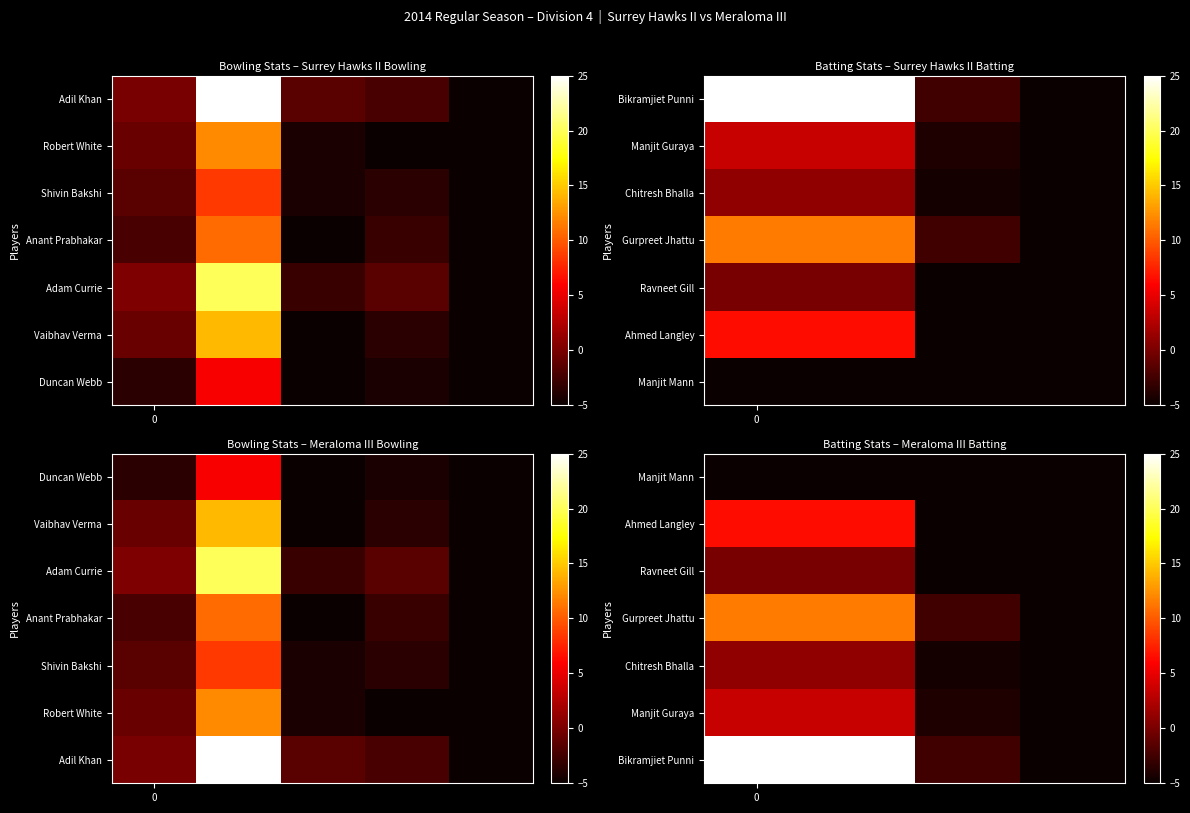

At how many categories does at least one series exceed 15?

2